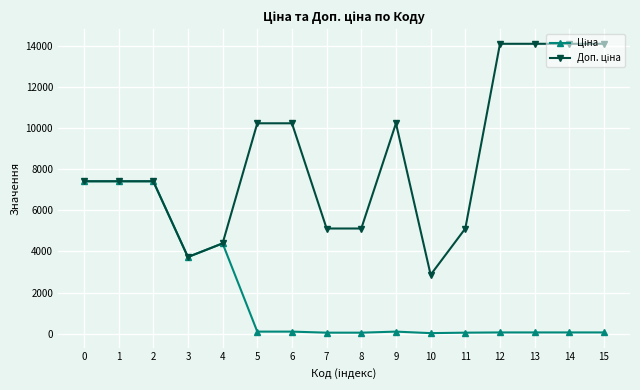

What is the total value across all series at 1?

14820.0